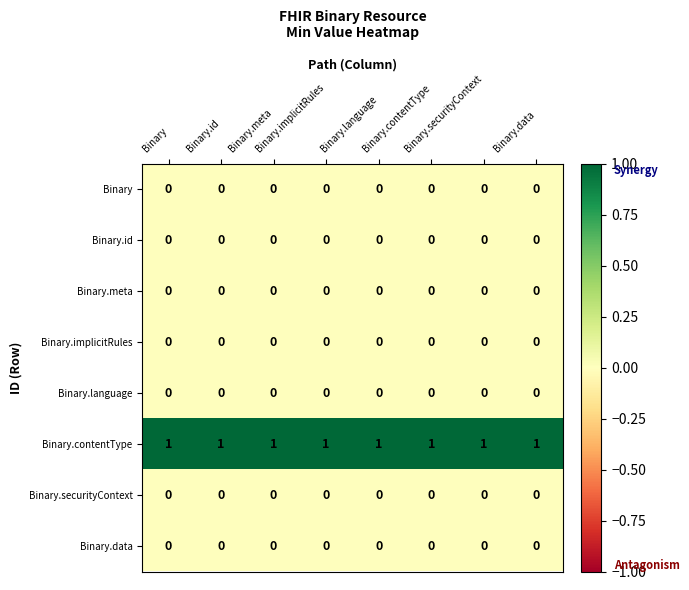

Reading right to left, list all the values displayed in this chart.

Binary: Binary.data=0	Binary.securityContext=0	Binary.contentType=0	Binary.language=0	Binary.implicitRules=0	Binary.meta=0	Binary.id=0	Binary=0
Binary.id: Binary.data=0	Binary.securityContext=0	Binary.contentType=0	Binary.language=0	Binary.implicitRules=0	Binary.meta=0	Binary.id=0	Binary=0
Binary.meta: Binary.data=0	Binary.securityContext=0	Binary.contentType=0	Binary.language=0	Binary.implicitRules=0	Binary.meta=0	Binary.id=0	Binary=0
Binary.implicitRules: Binary.data=0	Binary.securityContext=0	Binary.contentType=0	Binary.language=0	Binary.implicitRules=0	Binary.meta=0	Binary.id=0	Binary=0
Binary.language: Binary.data=0	Binary.securityContext=0	Binary.contentType=0	Binary.language=0	Binary.implicitRules=0	Binary.meta=0	Binary.id=0	Binary=0
Binary.contentType: Binary.data=1	Binary.securityContext=1	Binary.contentType=1	Binary.language=1	Binary.implicitRules=1	Binary.meta=1	Binary.id=1	Binary=1
Binary.securityContext: Binary.data=0	Binary.securityContext=0	Binary.contentType=0	Binary.language=0	Binary.implicitRules=0	Binary.meta=0	Binary.id=0	Binary=0
Binary.data: Binary.data=0	Binary.securityContext=0	Binary.contentType=0	Binary.language=0	Binary.implicitRules=0	Binary.meta=0	Binary.id=0	Binary=0